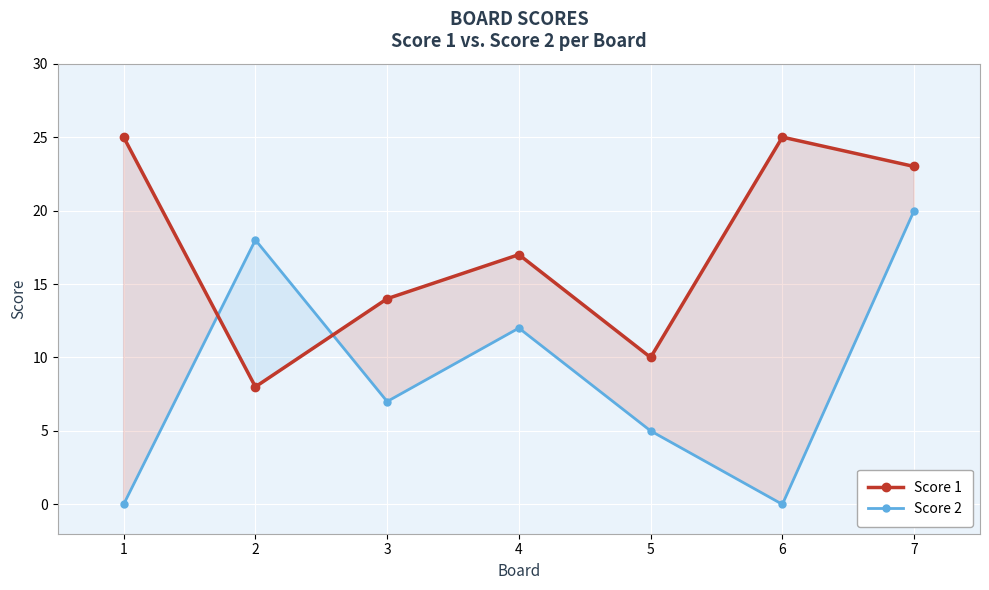

How many times do Score 1 and Score 2 cross each other?

2